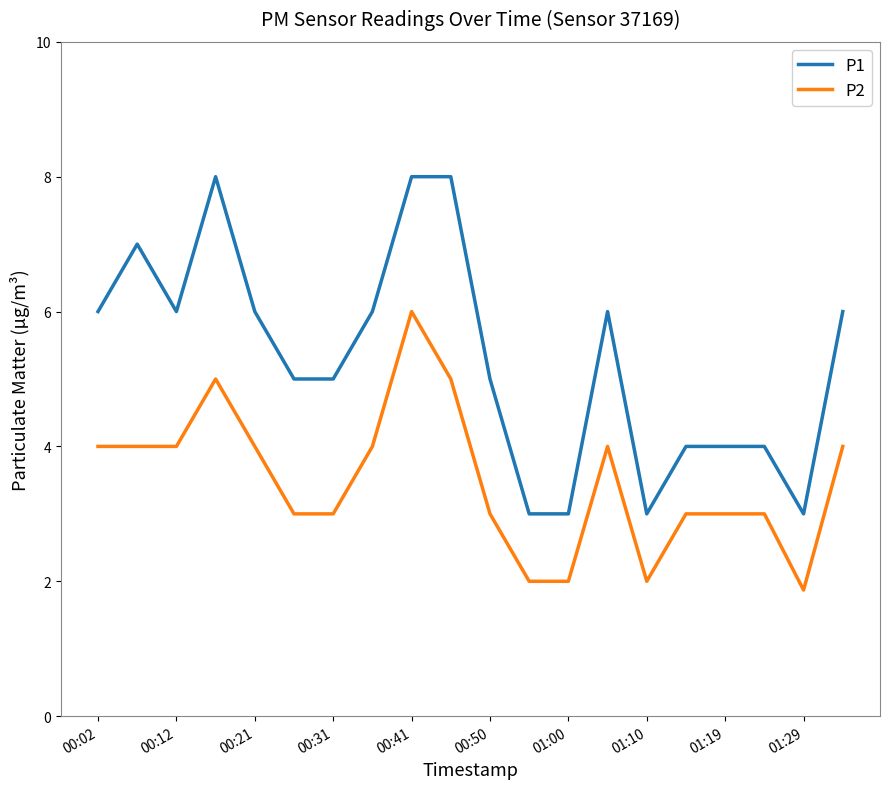

Count the P1 values in the range 4 to 6.

12